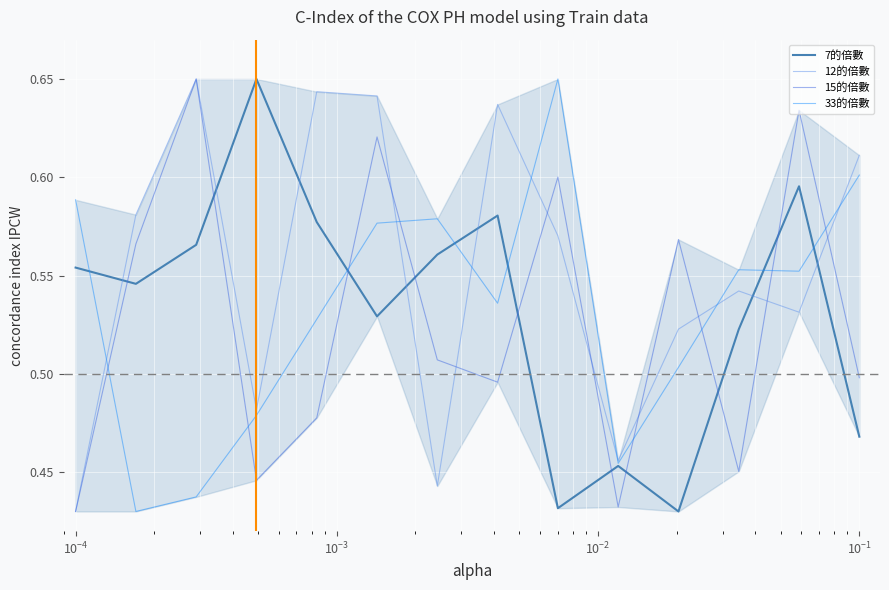

Which series ends up on top after the final intersection of 7的倍數 and 15的倍數?

15的倍數